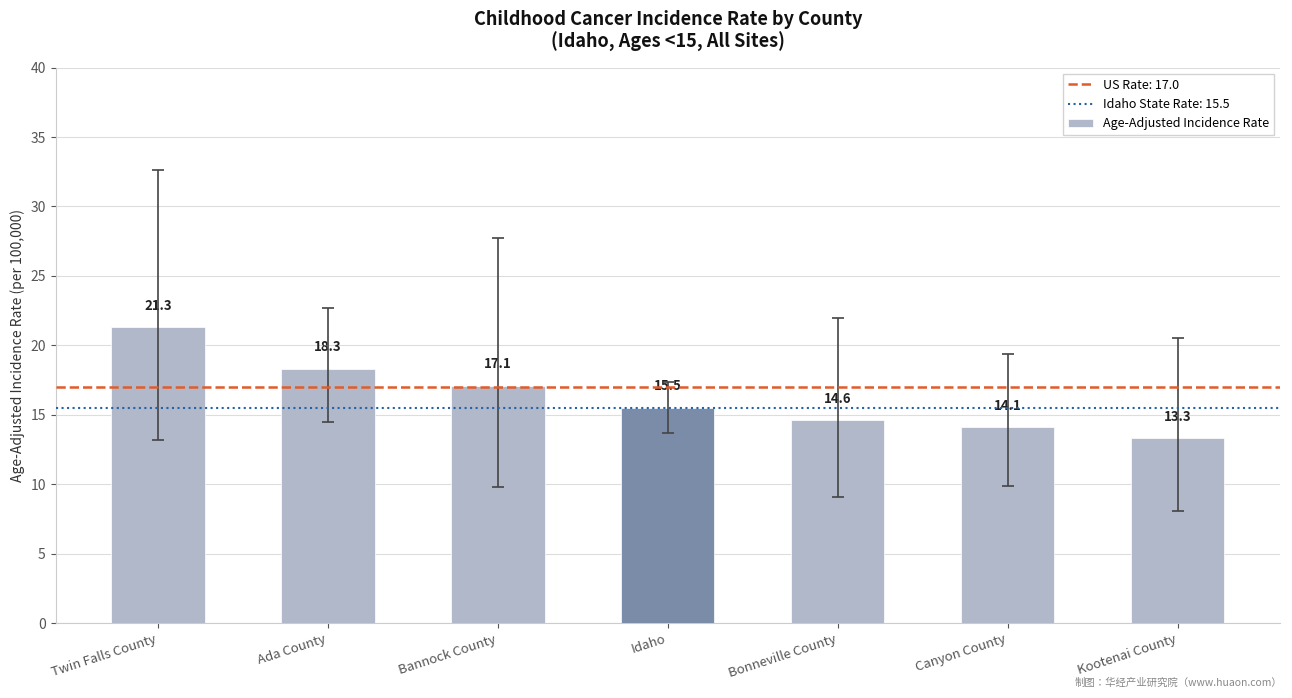

Approximately how many times larger is the value at Idaho compared to Ada County?

0.8